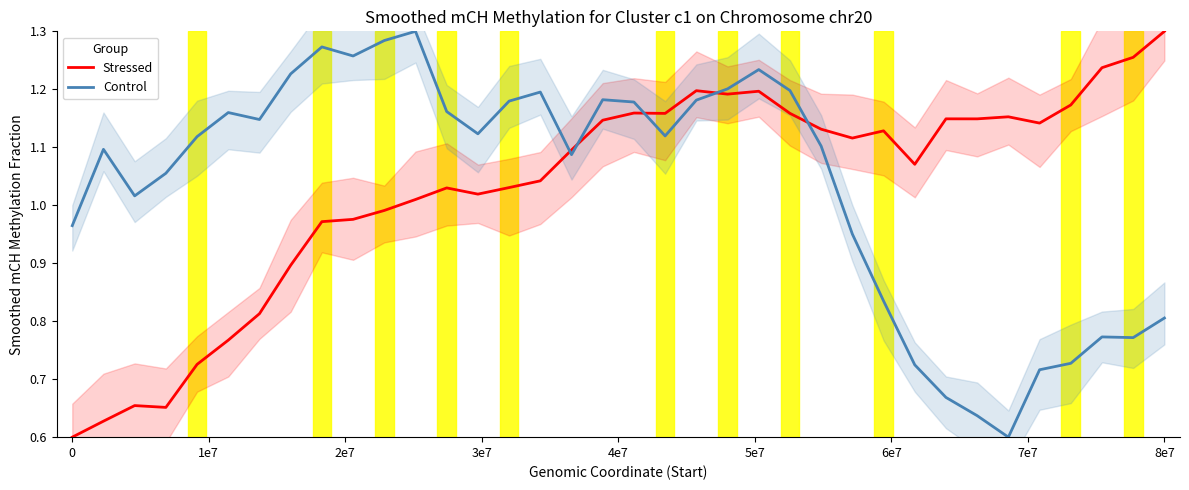

What is the sum of all Stressed values?

37.1